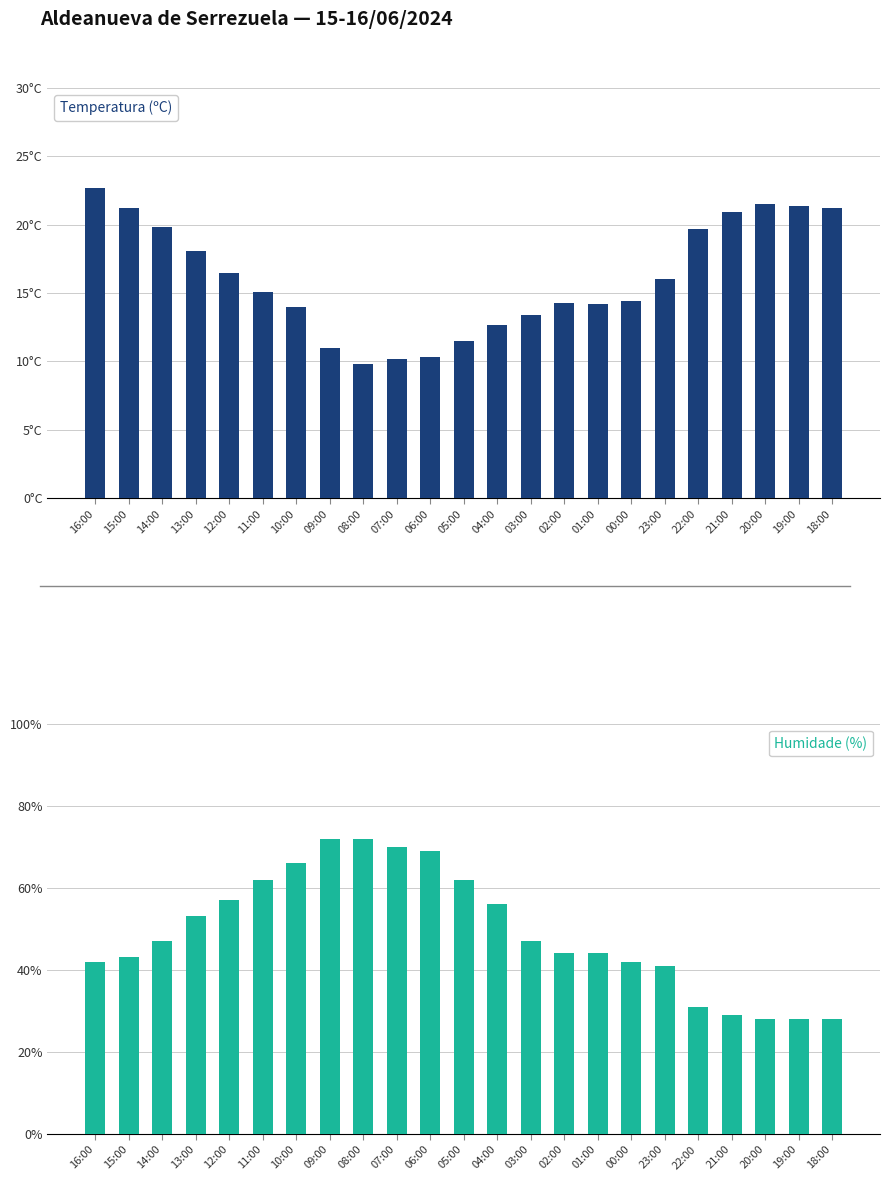

Rank the series by their average value, from lowest to highest.

Temperatura (ºC), Humidade (%)